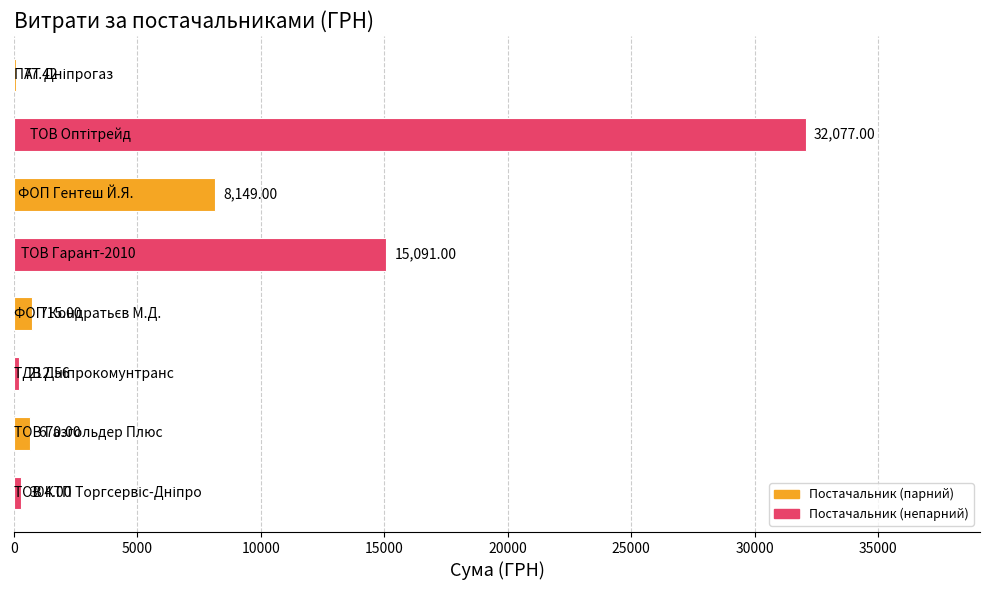

What is the sum of all values?

57296.0